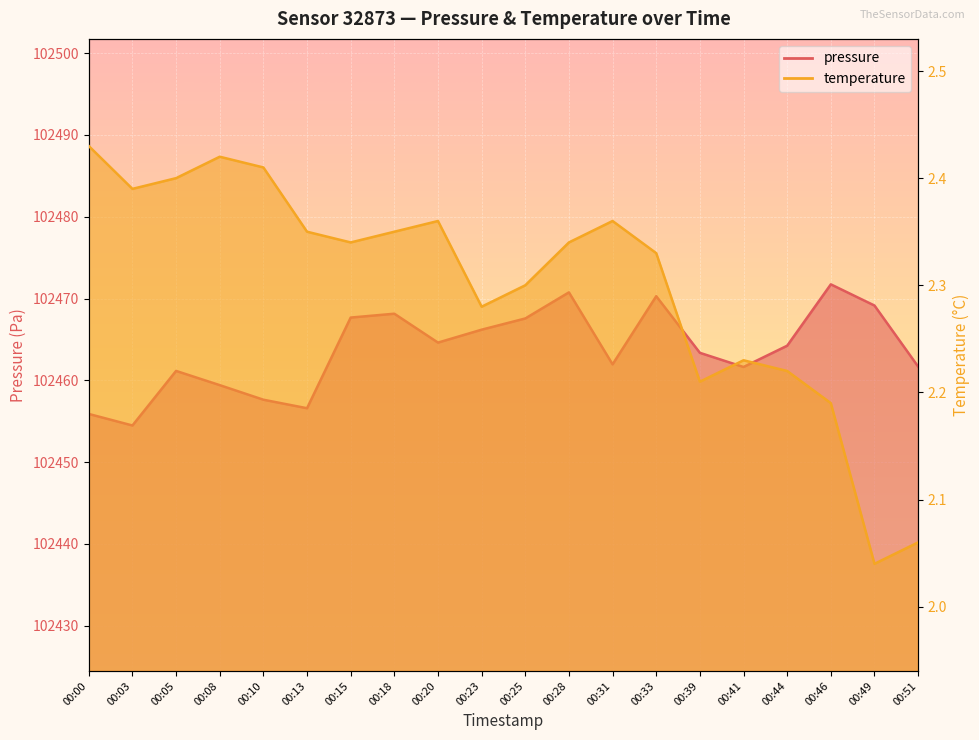

Is the value of pressure at 00:05 greater than the value of temperature at 00:33?

Yes